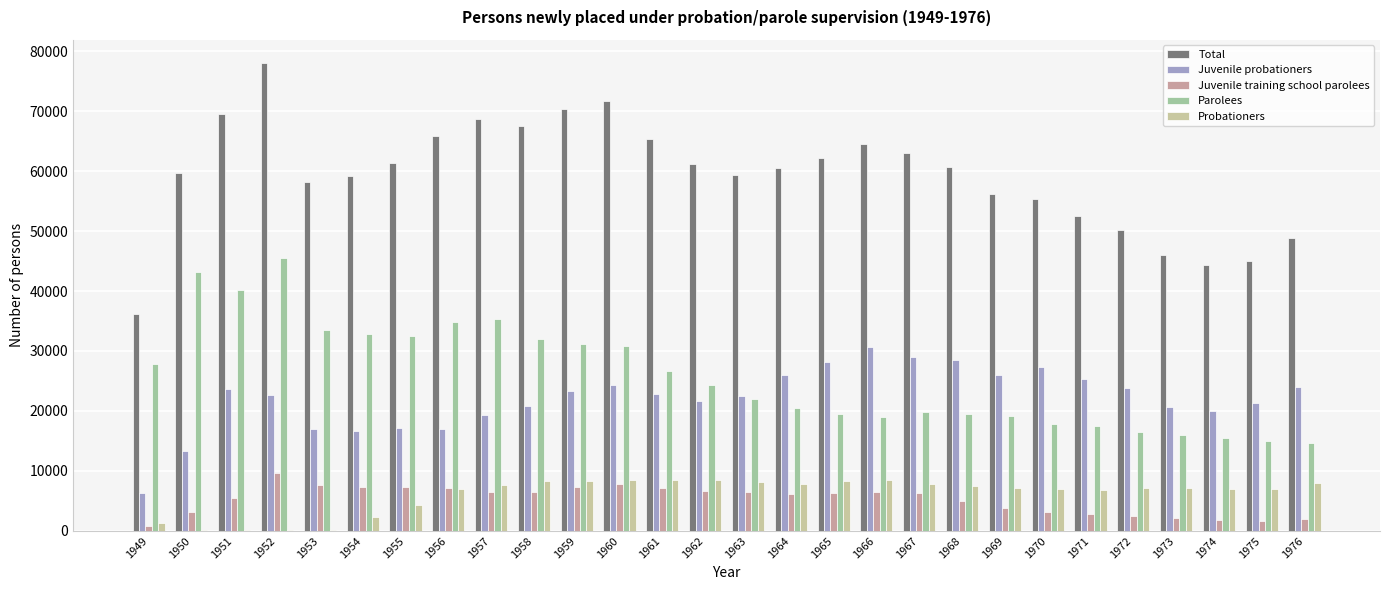

Which series has the largest total across all categories?

Total